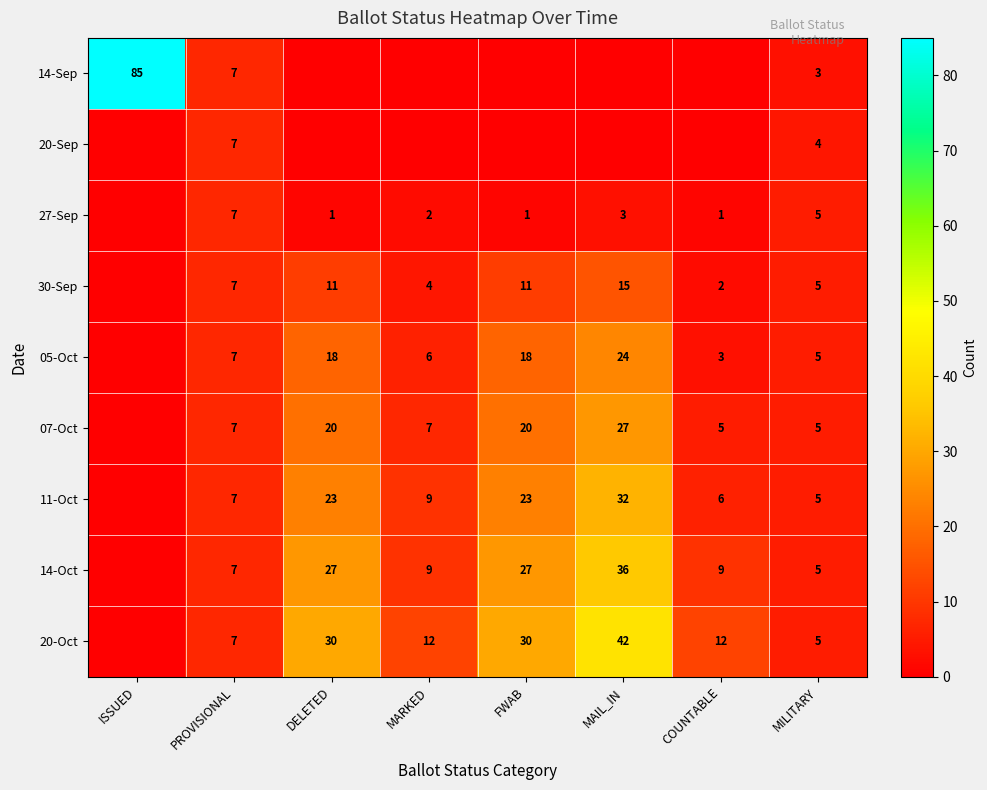

What is the sum of the 20-Oct values at FWAB and PROVISIONAL?

37